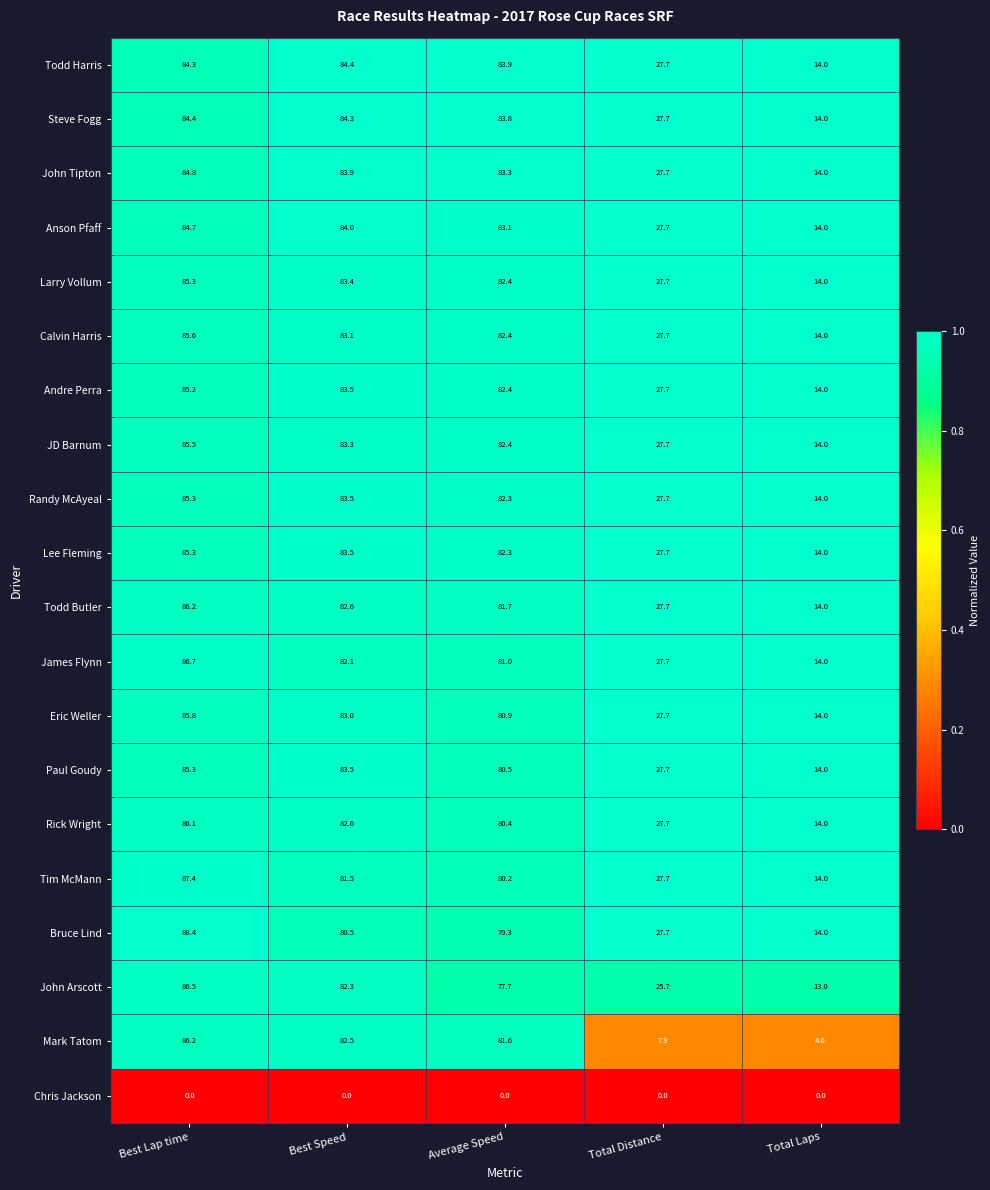

What is the maximum value shown in the chart?

88.4